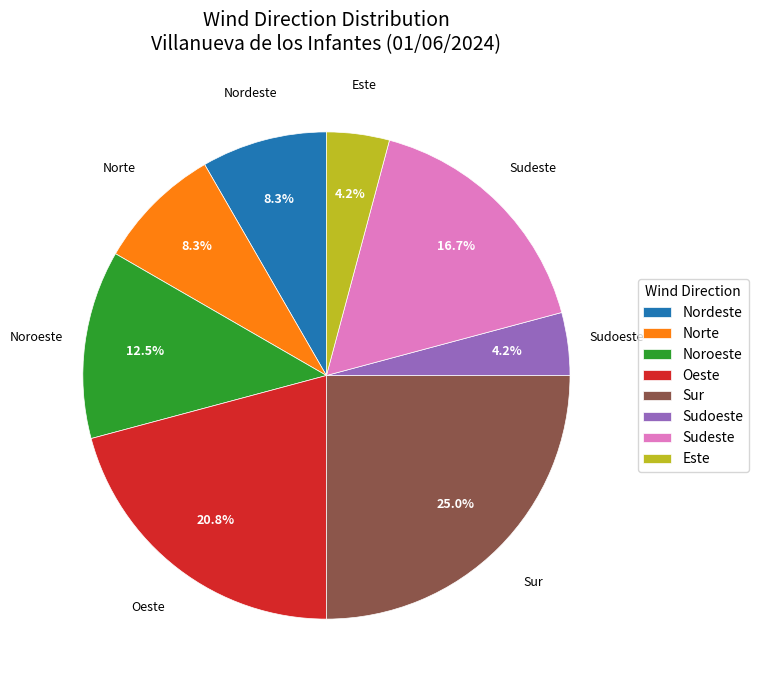

The Sudoeste slice represents 4% of the pie. True or false?

True